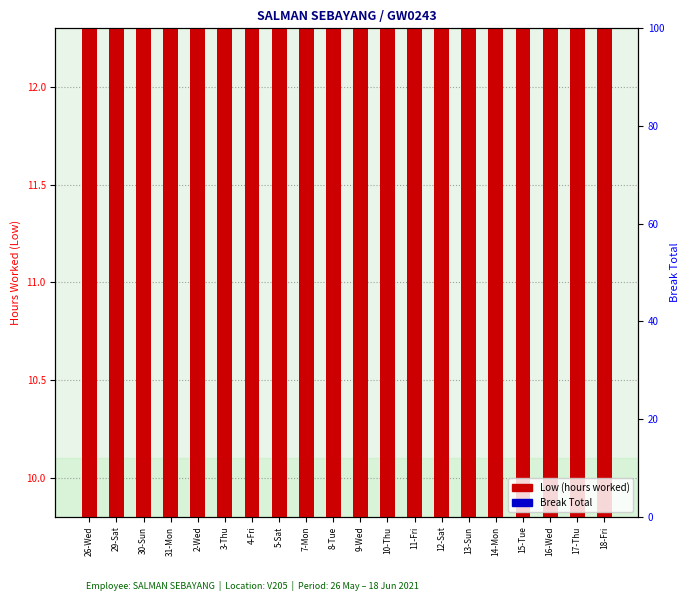

At how many categories does at least one series exceed 3?

20